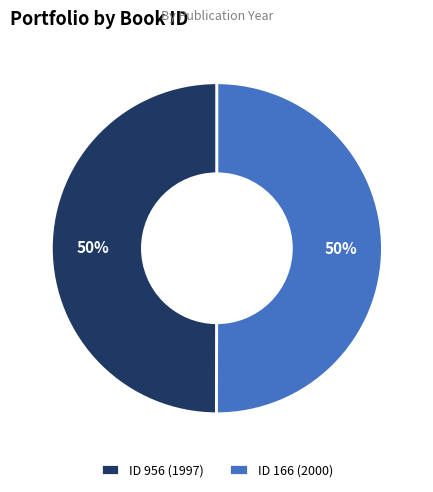

To the nearest percent, what is the average slice percentage?

50%